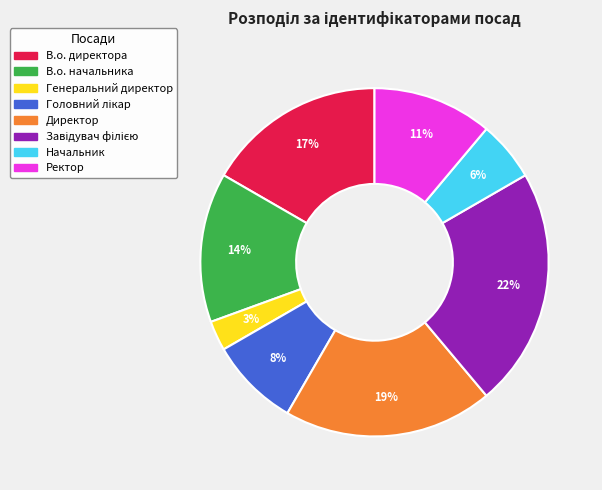

To the nearest percent, what is the average slice percentage?

12%